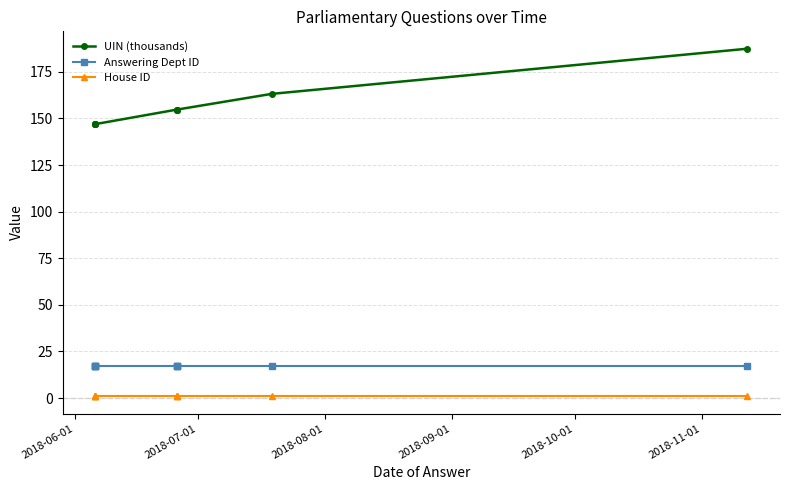

At which label does Answering Dept ID reach its peak?

2018-06-01